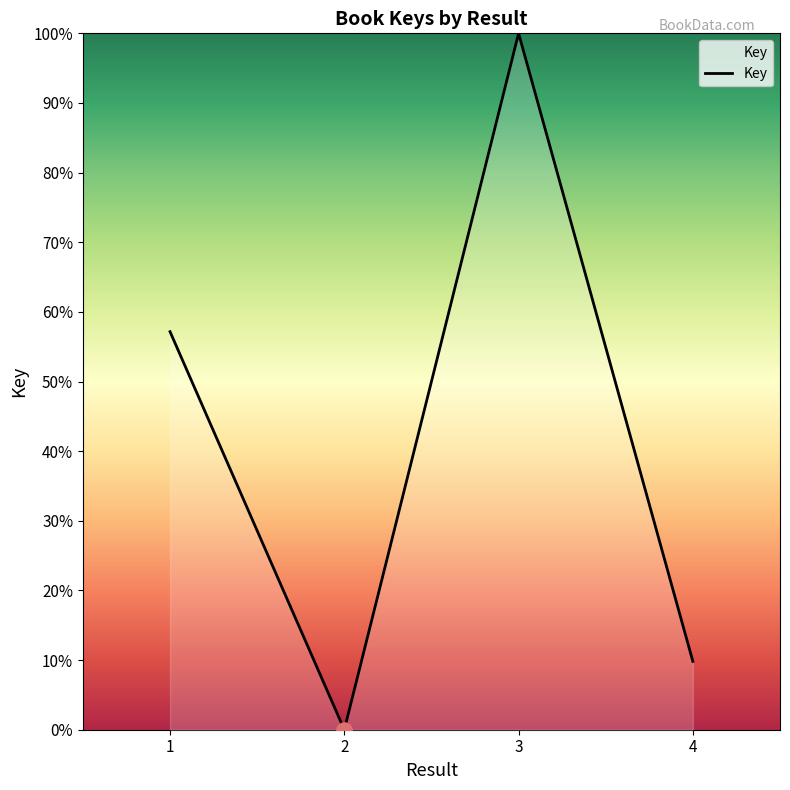

What is the ratio of the value at 1 to the value at 4?

5.8